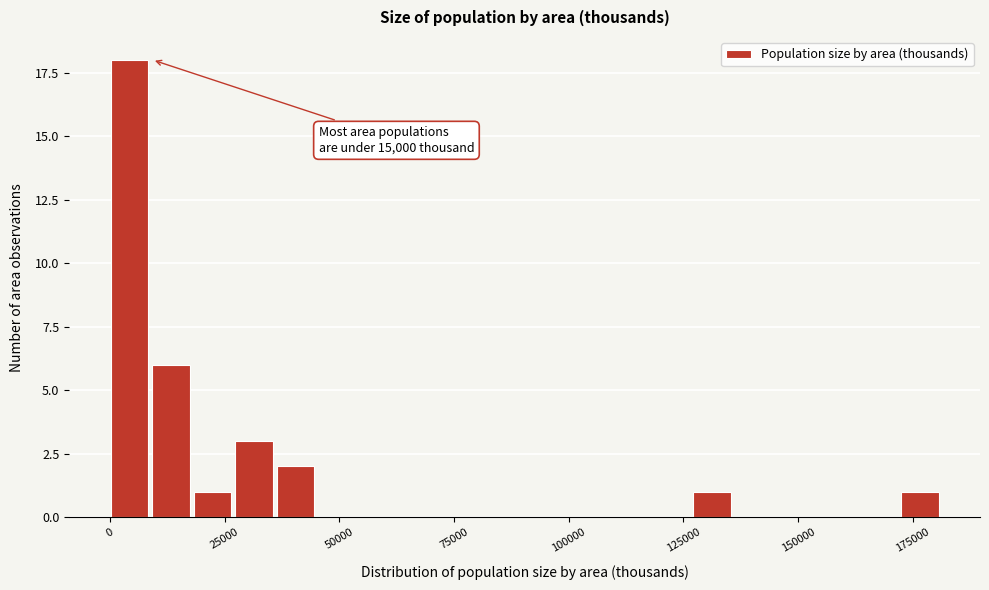

Read against the x-axis, roughly where is the centre of the tallest bar?

5000